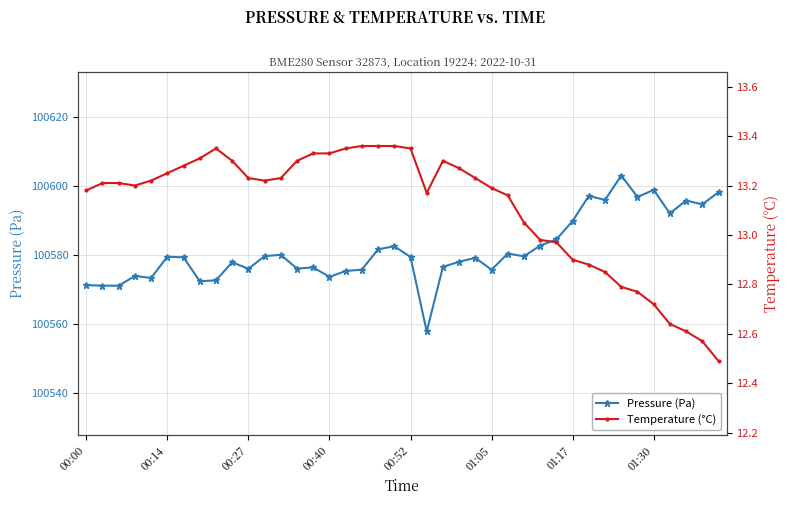

Does the chart display data point markers on the line(s)?

Yes